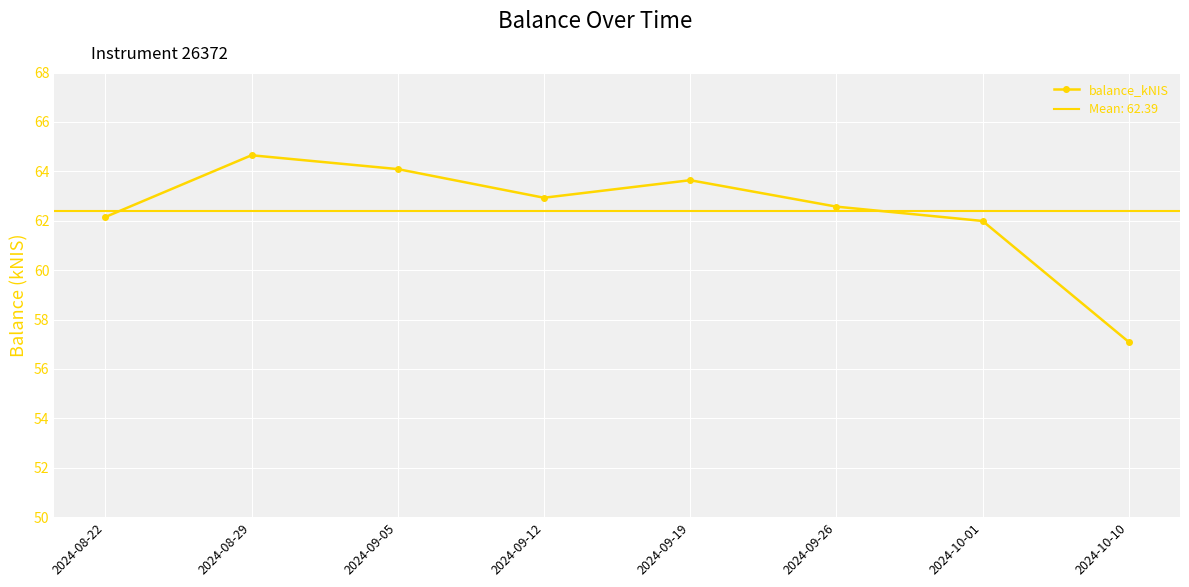

List the labels in order of value, smallest first.

2024-10-10, 2024-10-01, 2024-08-22, 2024-09-26, 2024-09-12, 2024-09-19, 2024-09-05, 2024-08-29